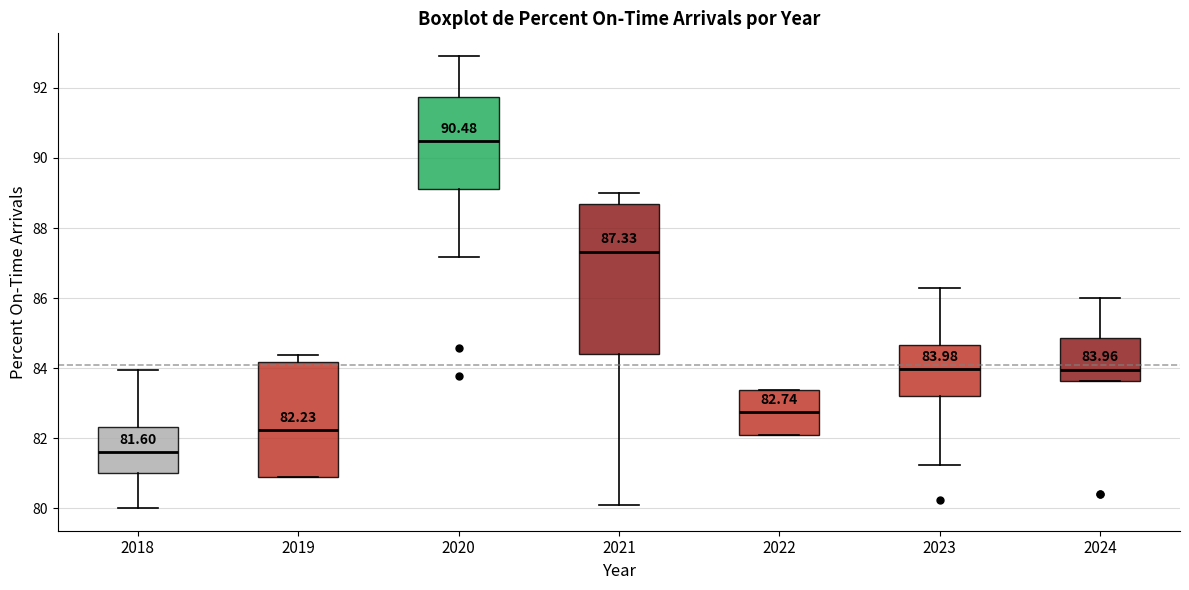

Which box is the tallest, from its lower edge to its upper edge?

2021